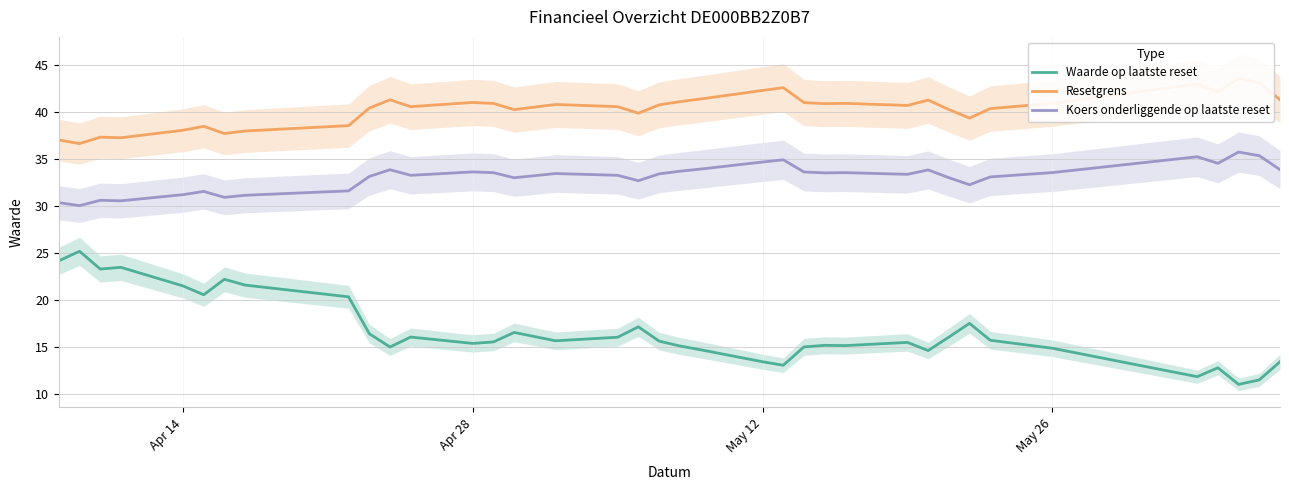

True or false: Resetgrens and Waarde op laatste reset cross at least once.

False